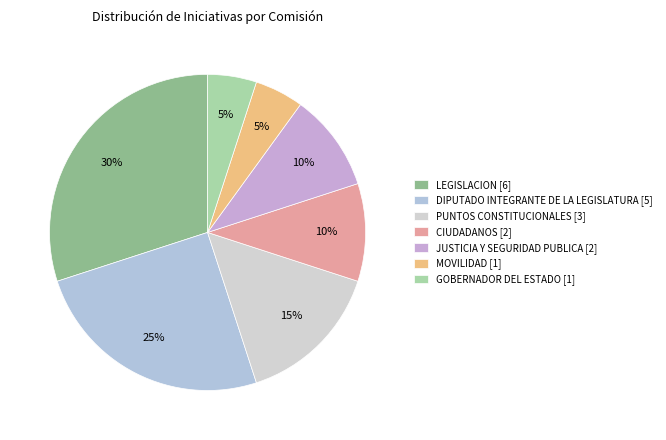

How many slices are in this pie chart?

7